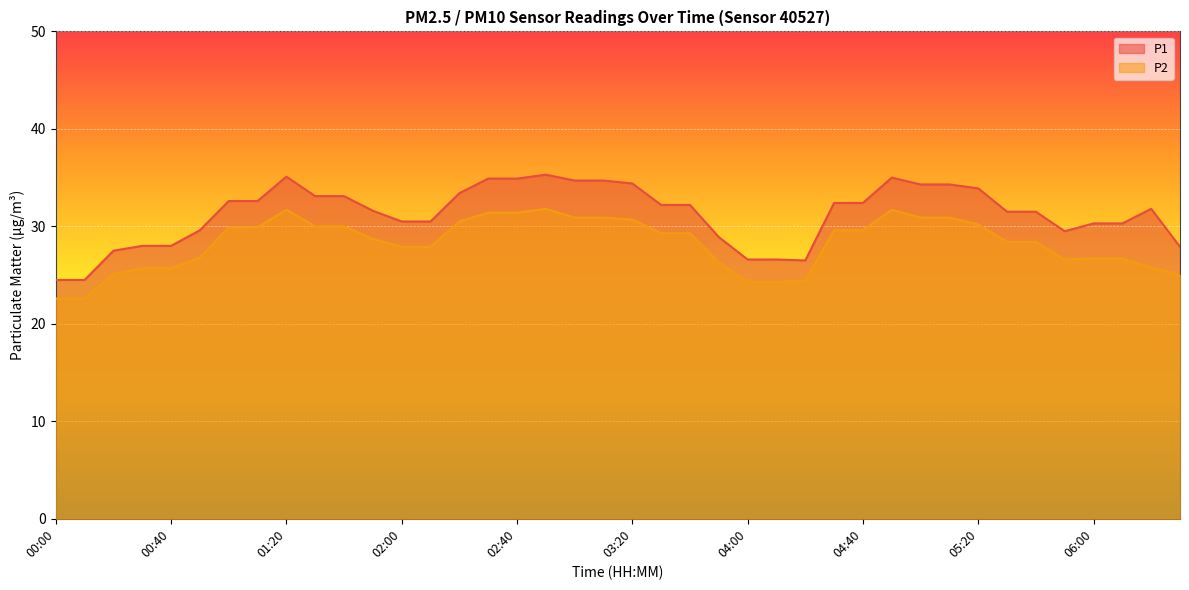

True or false: P2 has a value of 30.7 at 03:20.

True